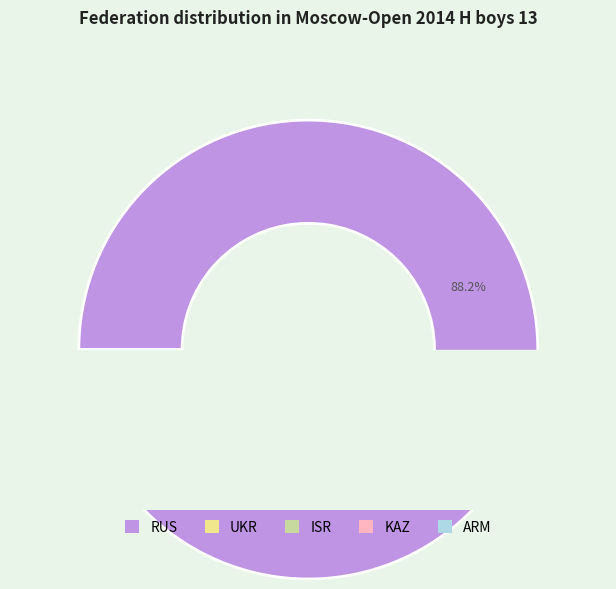

To the nearest percent, what is the average slice percentage?

20%